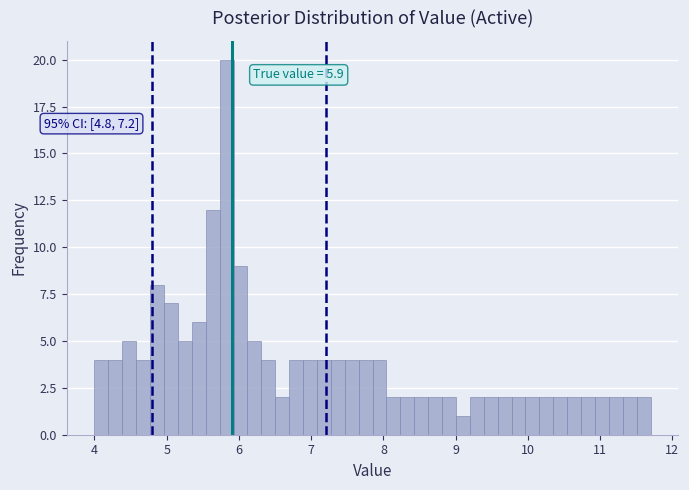

Around what value on the x-axis is the tallest bar? Give the approximate position of its centre, as read against the axis.

5.8